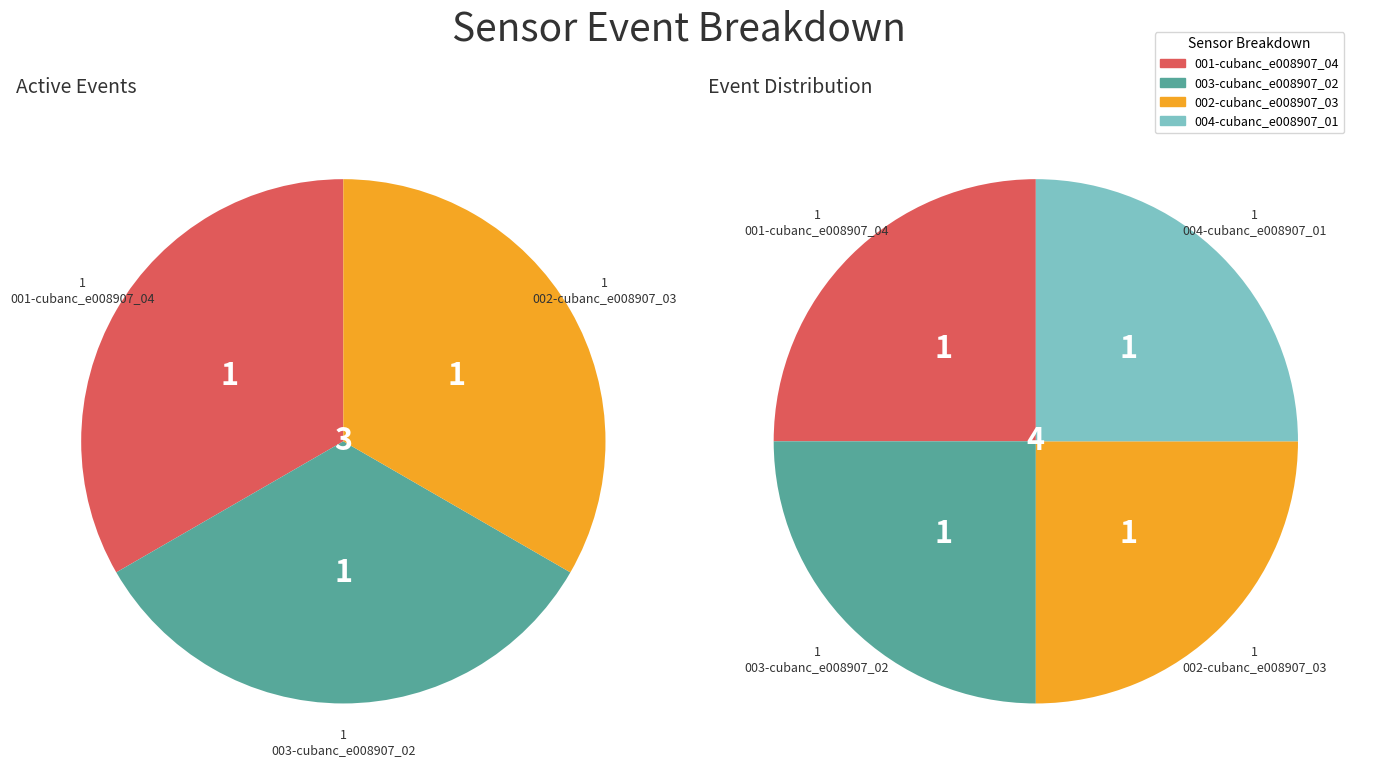

Rank the series by their maximum value, from lowest to highest.

001-cubanc_e008907_04, 003-cubanc_e008907_02, 002-cubanc_e008907_03, 004-cubanc_e008907_01